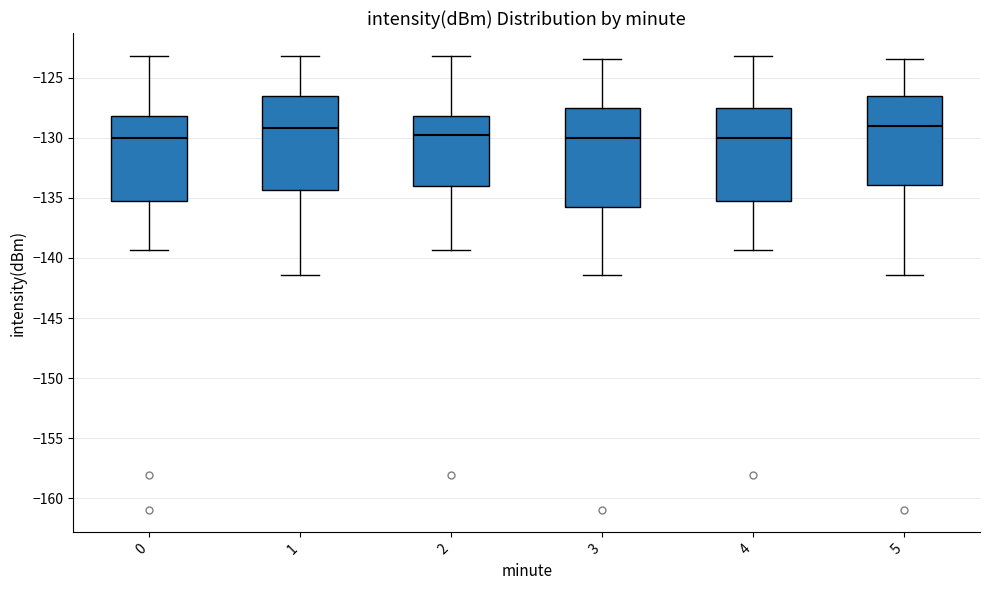

Reading left to right, transcribe this box plot: for each box, give where its median line is, the range the box spans, and where its two whiskers end, as read against the y-axis. The values are not printed on the chart, so give them approximately, as read against the axis.

0: median -130.0, box -135.0 to -128.0, whiskers -139.5 to -123.0
1: median -129.0, box -134.5 to -126.5, whiskers -141.5 to -123.0
2: median -130.0, box -134.0 to -128.0, whiskers -139.5 to -123.0
3: median -130.0, box -136.0 to -127.5, whiskers -141.5 to -123.5
4: median -130.0, box -135.0 to -127.5, whiskers -139.5 to -123.0
5: median -129.0, box -134.0 to -126.5, whiskers -141.5 to -123.5